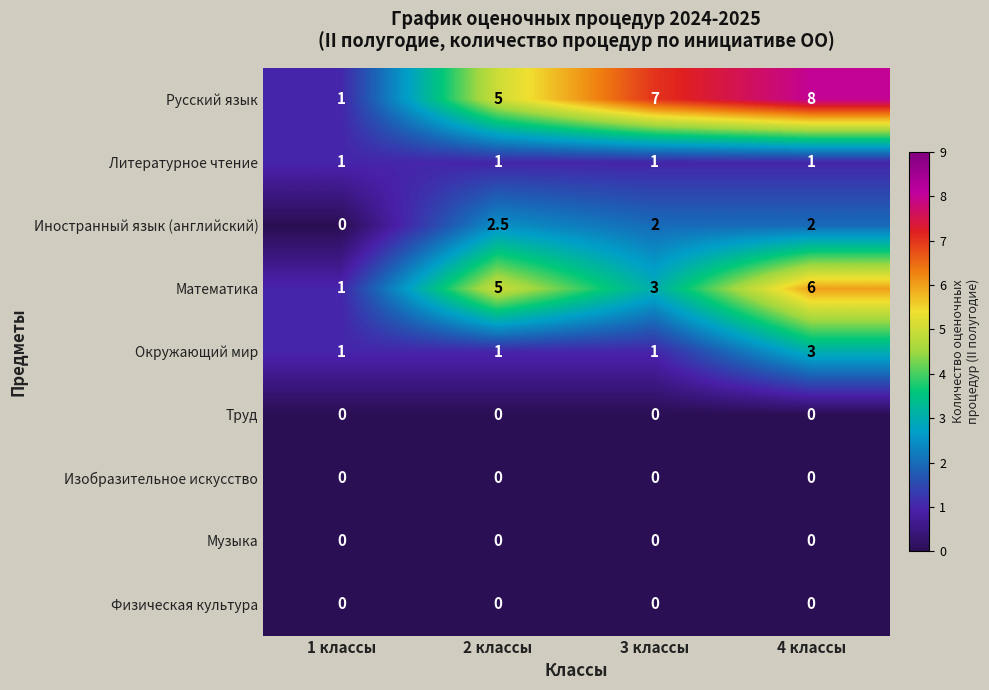

How many Русский язык values are between 5 and 8?

3